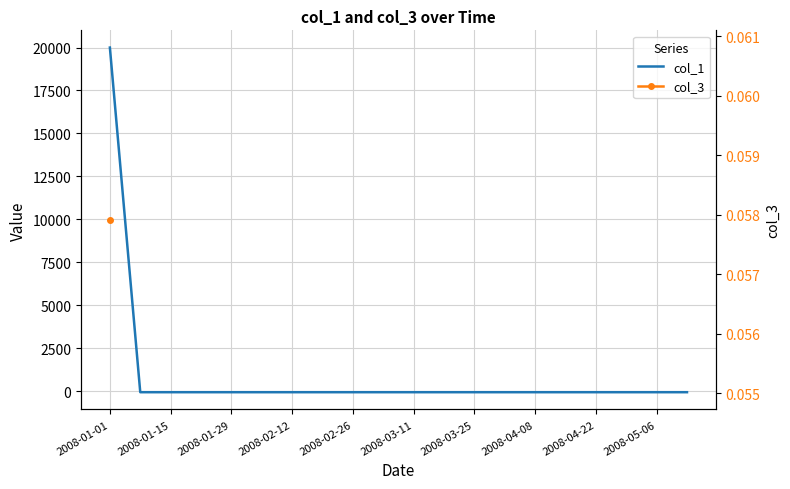

Does the chart display data point markers on the line(s)?

No